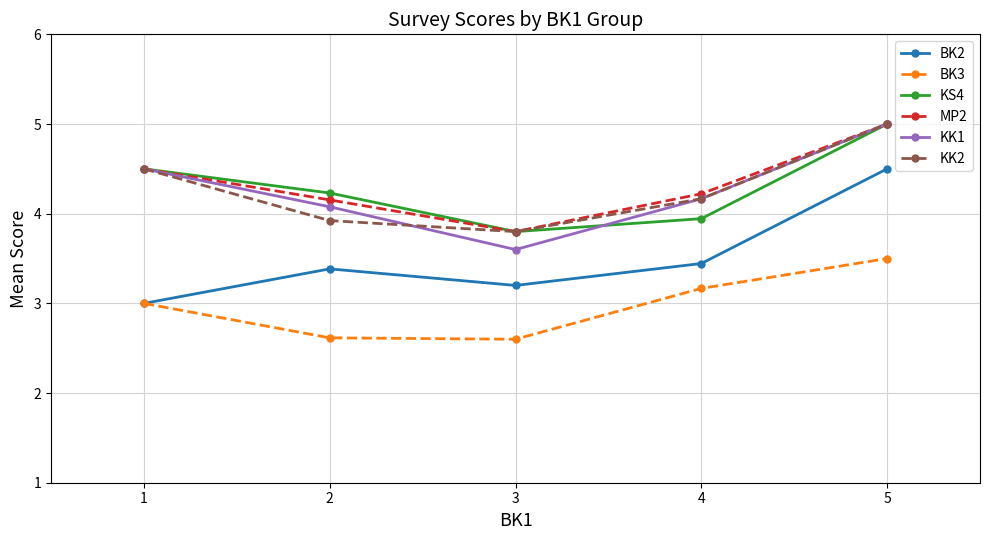

The KK1 series shows 5.0 at 5. True or false?

True